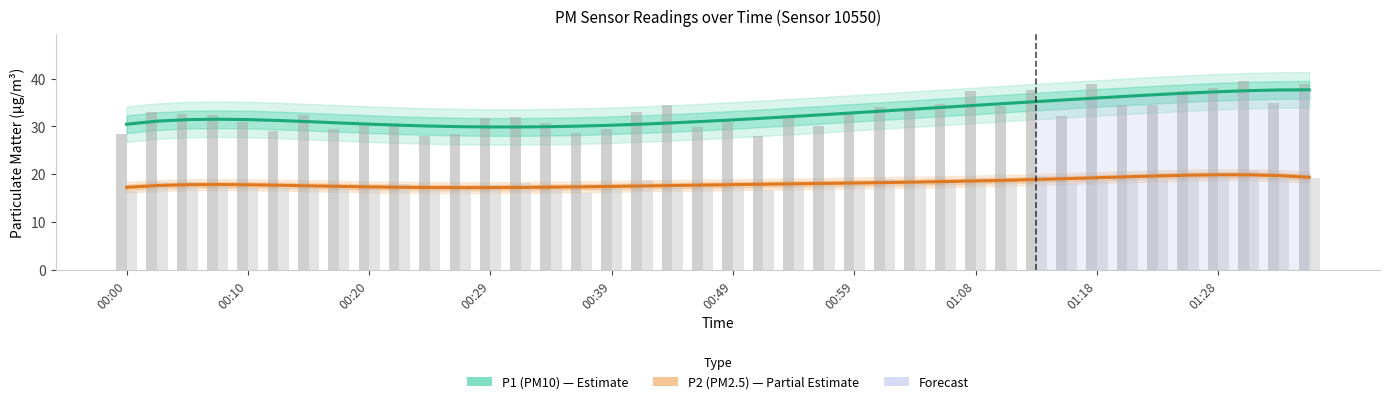

What is the sum of the P2 (PM2.5) values at 00:00 and 00:39?

34.7